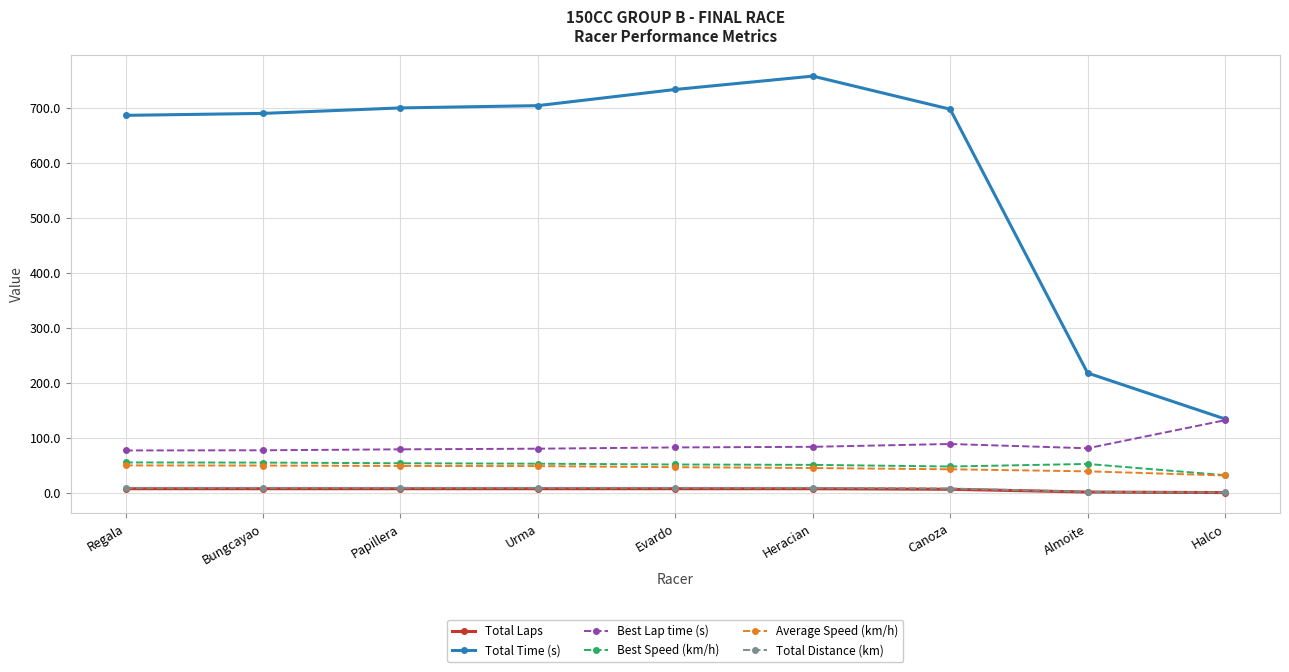

True or false: Best Lap time (s) has more than 0 interior local peaks.

True